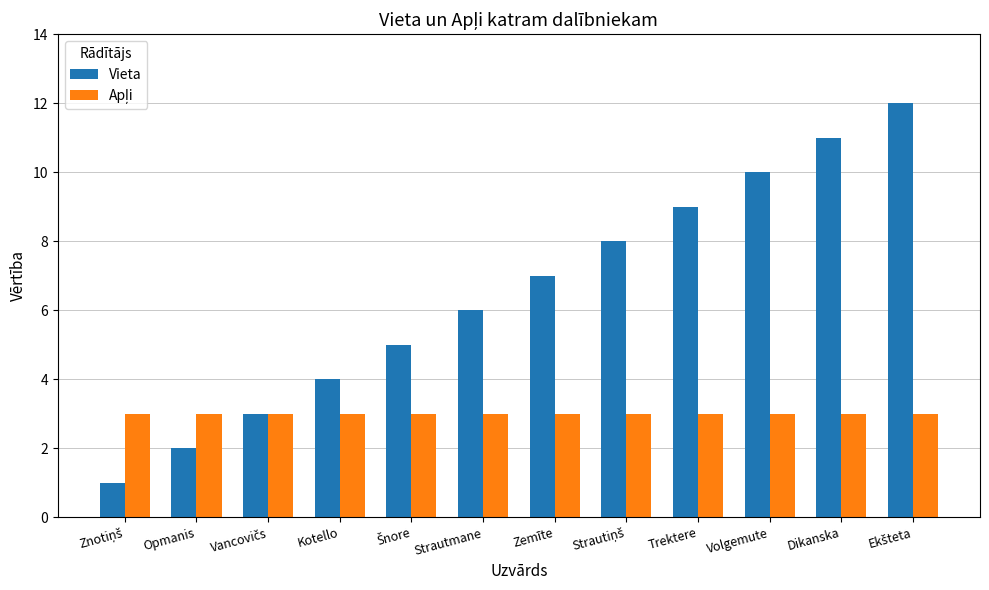

Which series has the largest range (max minus min)?

Vieta